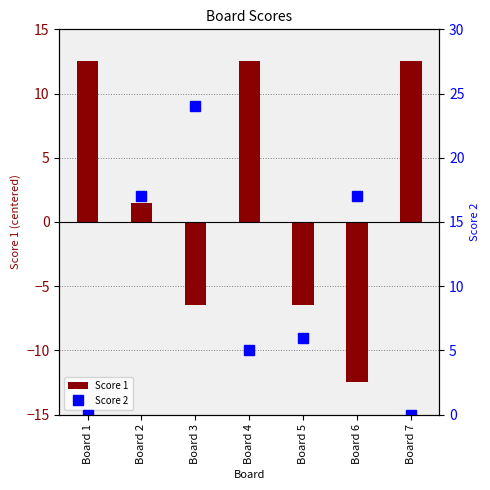

The value of Score 1 at Board 3 is -6.5. True or false?

True